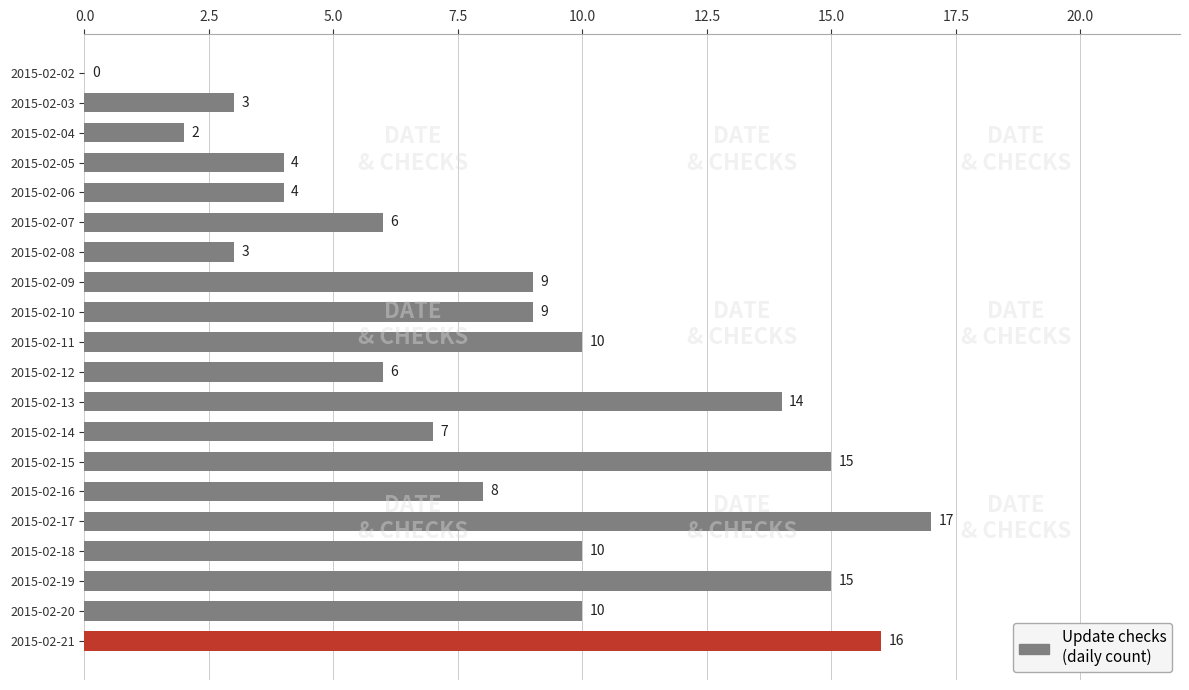

What is the change in value from 2015-02-21 to 2015-02-20?

-6